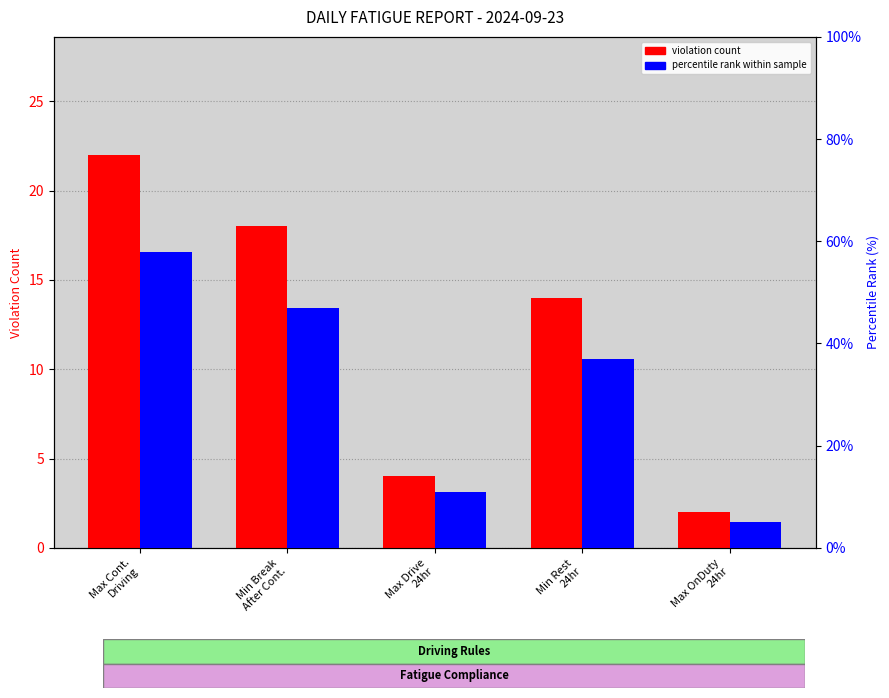

What is the total value across all series at Min Rest
24hr?

51